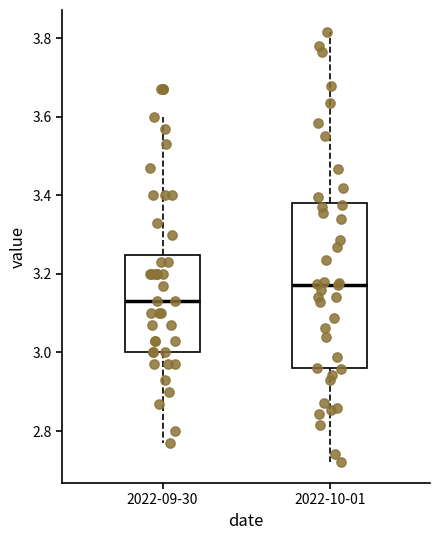

Which box has the highest median line?

2022-10-01